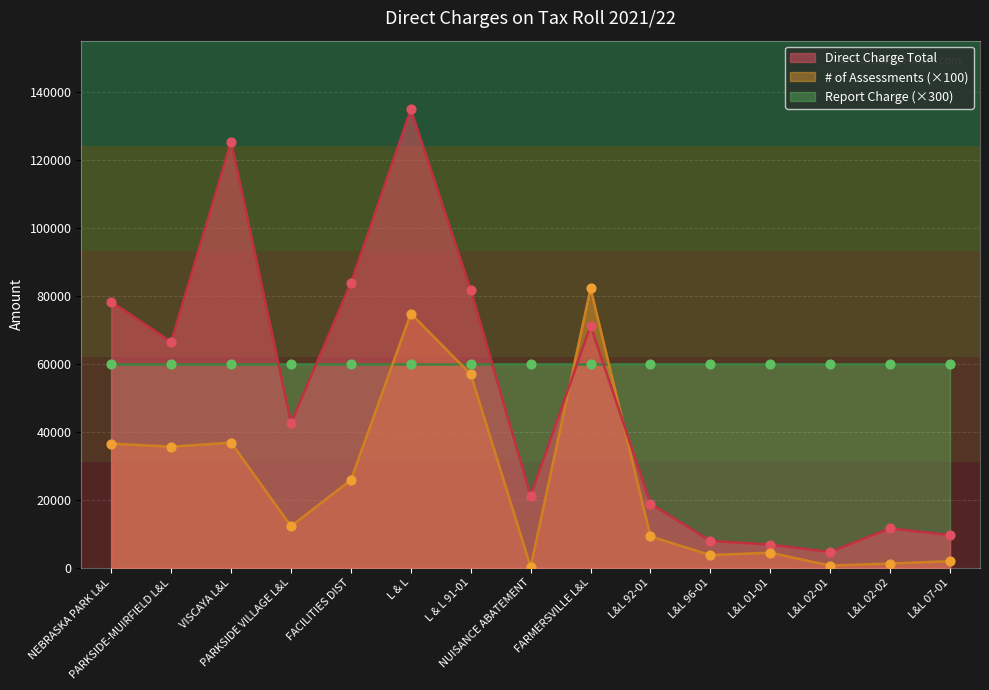

What is the highest value of the Direct Charge Total series?

134880.6